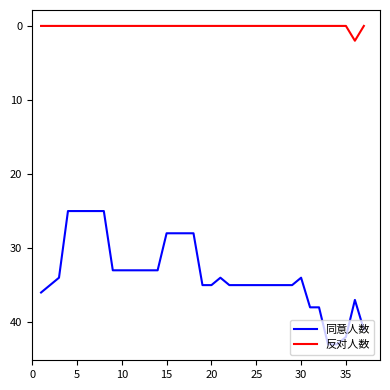

Which series has the largest range (max minus min)?

同意人数